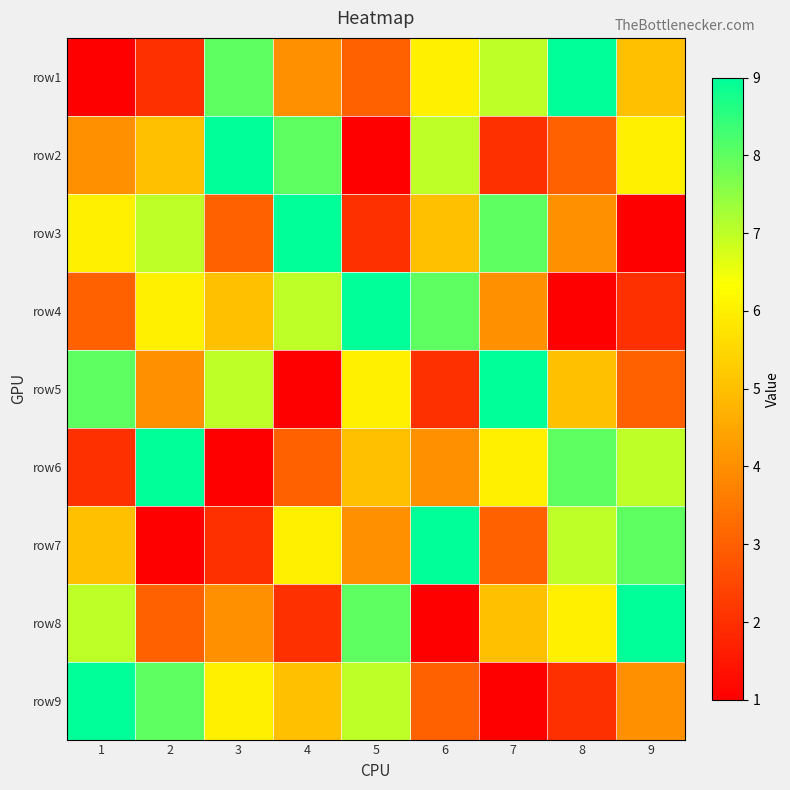

What is the spread (max minus min) of values at 3?

8